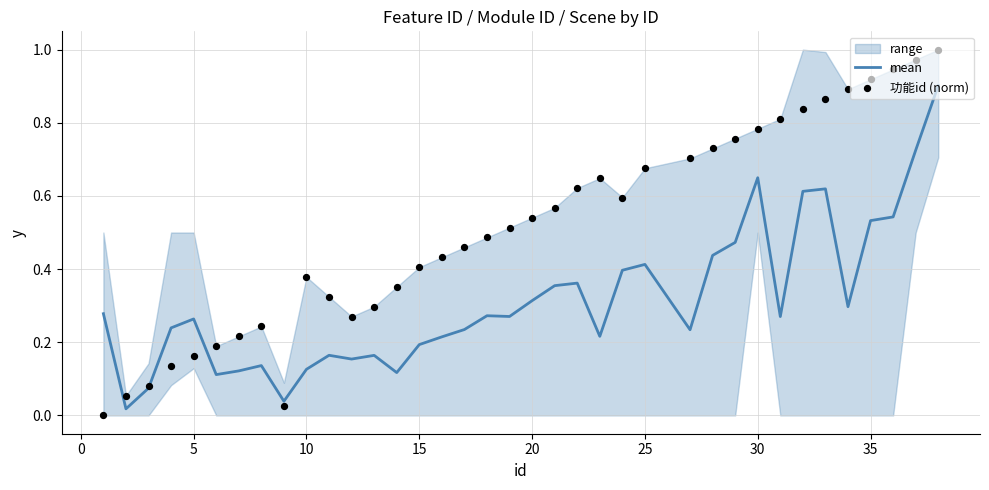

At how many categories does at least one series exceed 0?

37